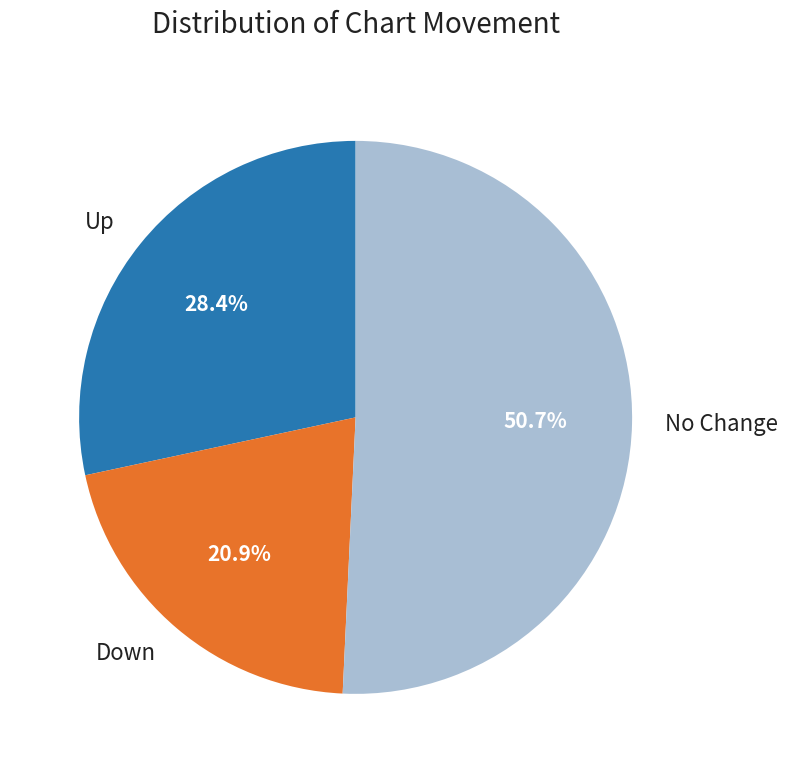

Between Up and No Change, which is larger?

No Change